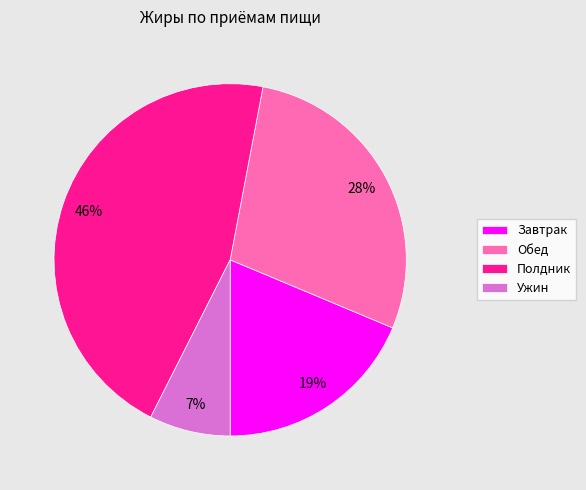

The Обед slice represents 28% of the pie. True or false?

True